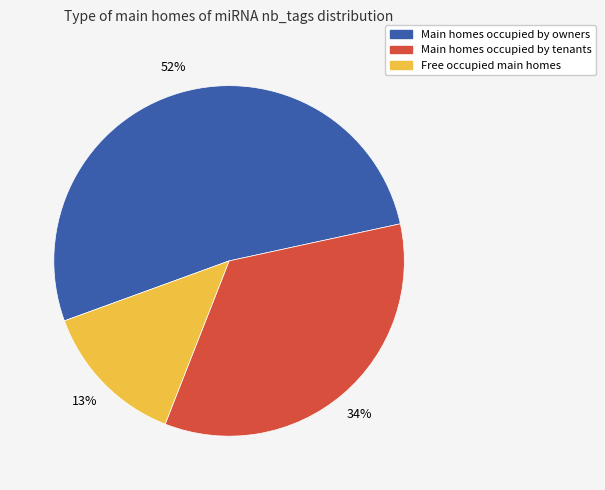

Does any single category account for the majority?

Yes